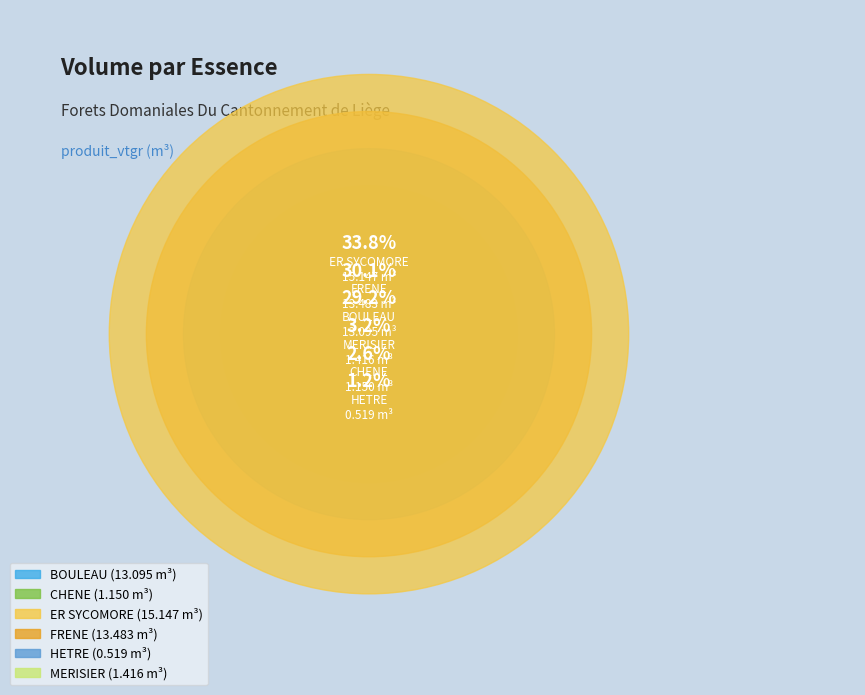

What percentage is the HETRE slice, to the nearest percent?

1%